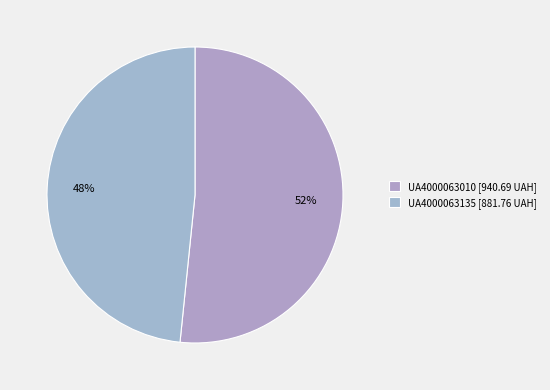

How many segments does this pie chart have?

2